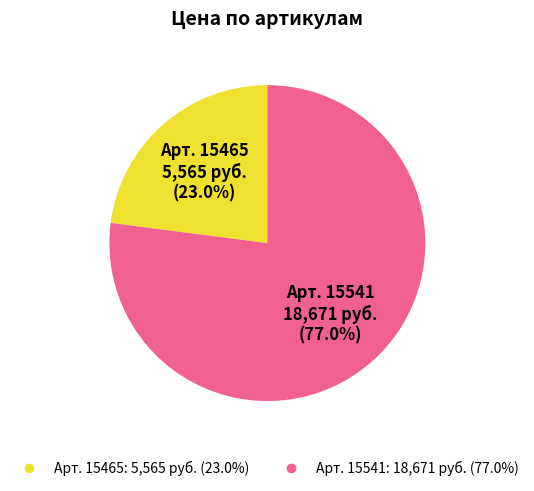

Is there a majority slice in this chart?

Yes